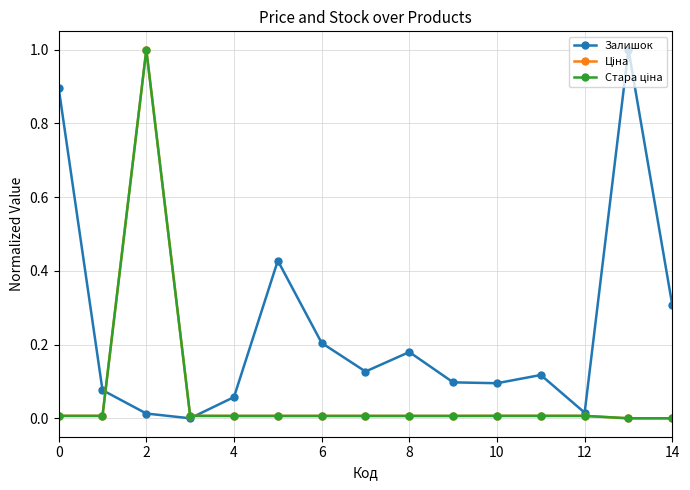

How many interior local valleys does the Залишок series have?

4